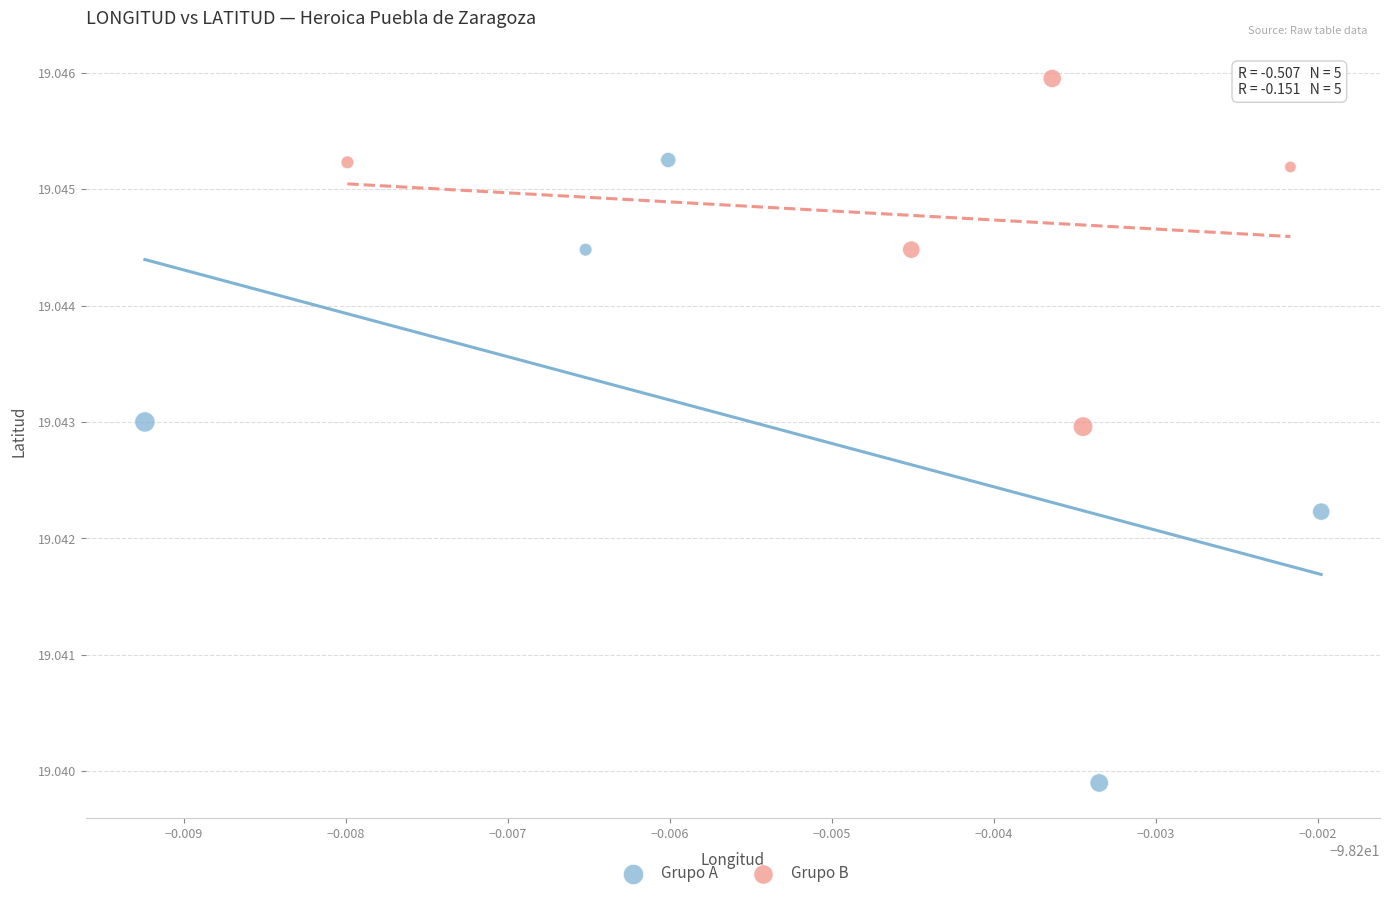

What are all the series names shown in the legend?

Grupo A, Grupo B